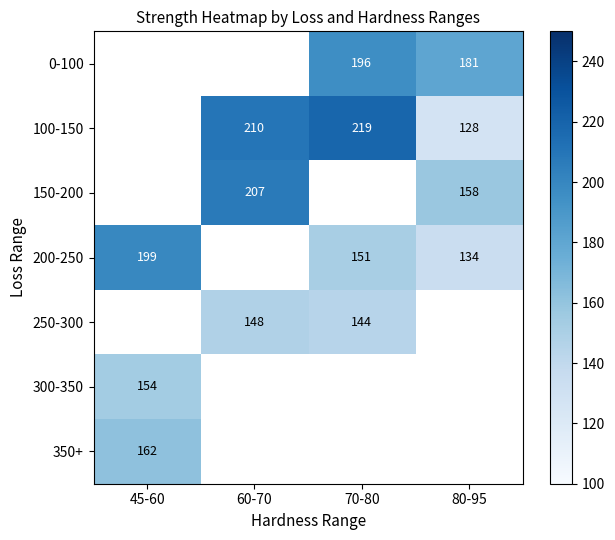

Is the value of 100-150 at 70-80 greater than the value of 200-250 at 45-60?

Yes